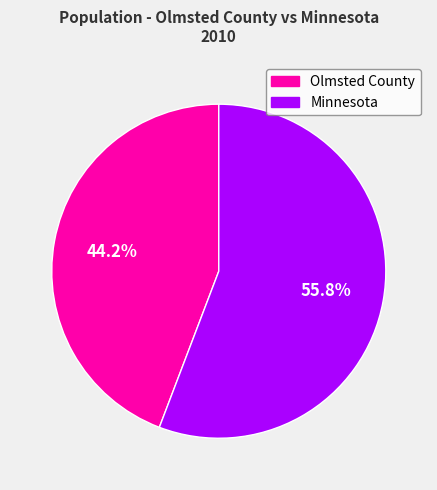

Which slice is the smallest?

Olmsted County